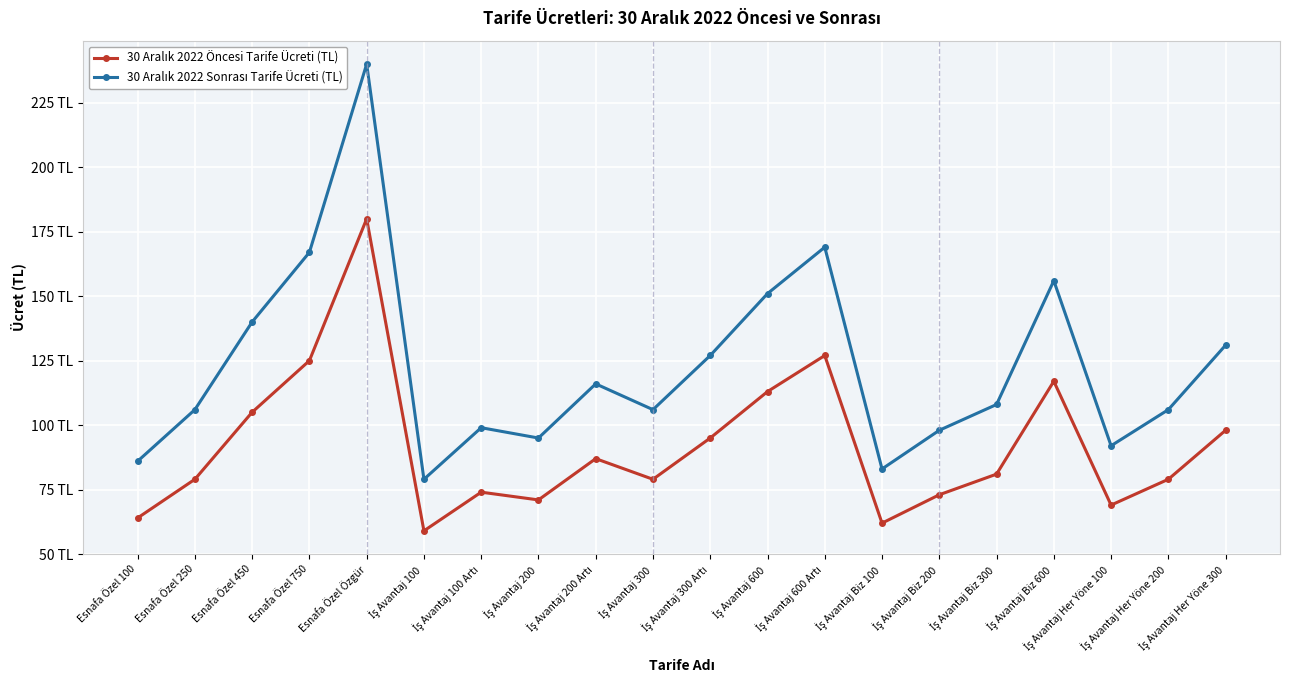

Is this an area chart (filled region under the line)?

No